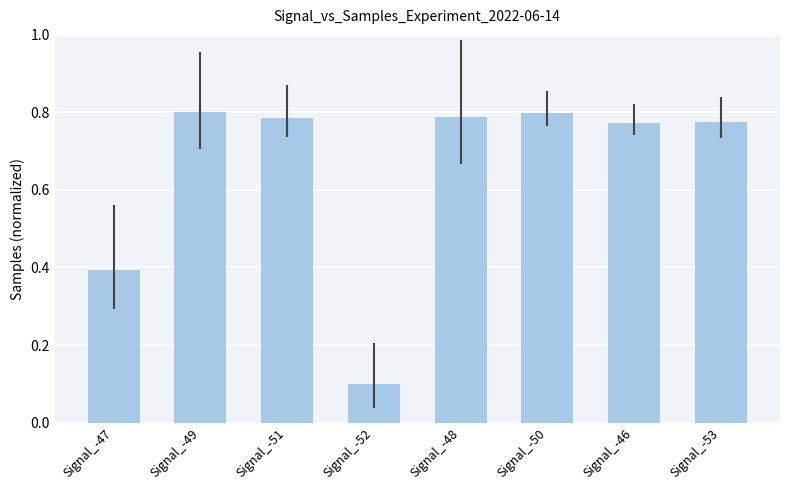

What is the difference between the maximum and second lowest values?

0.4